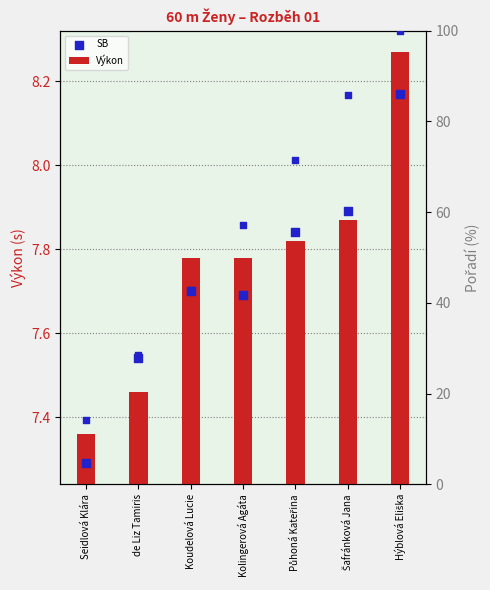

Which series has the largest Y range (max minus min)?

Pořadí %